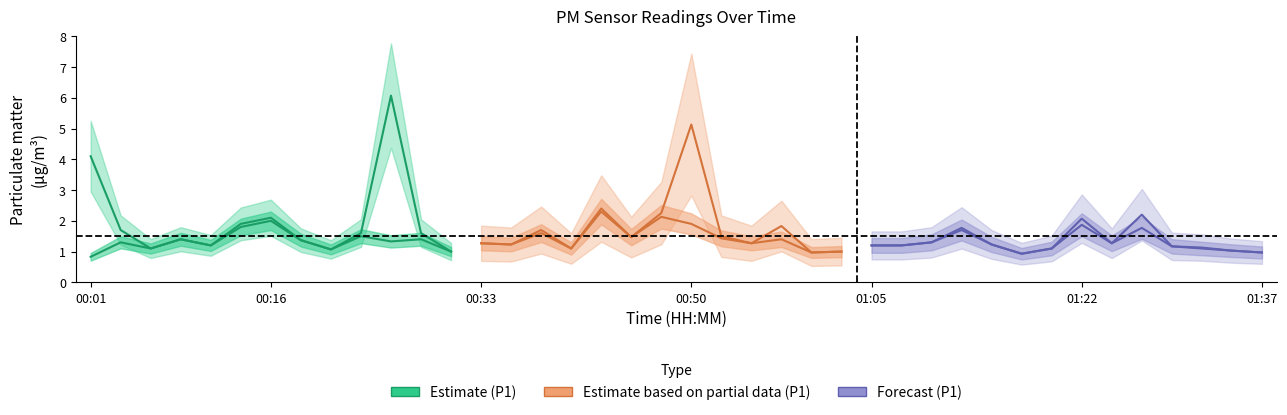

At which category does P1 reach its first local valley?

00:06